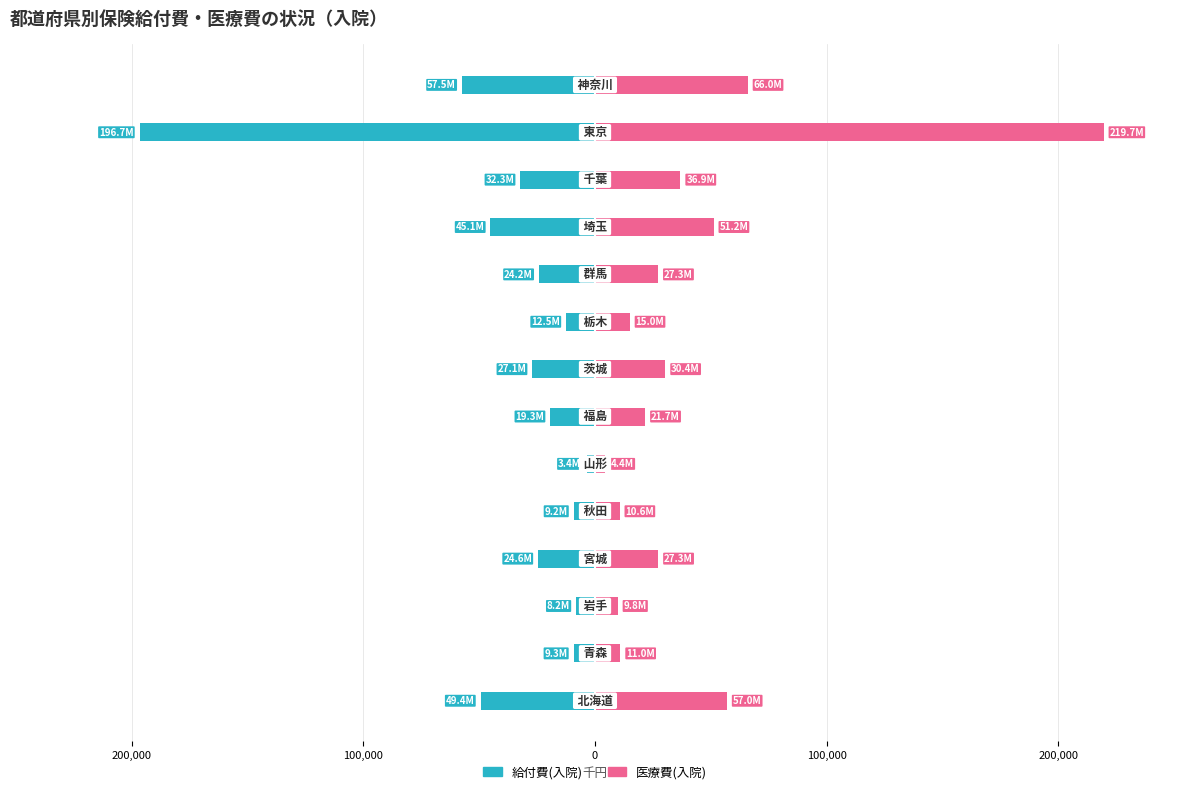

Which series has the widest spread of values?

医療費(入院)